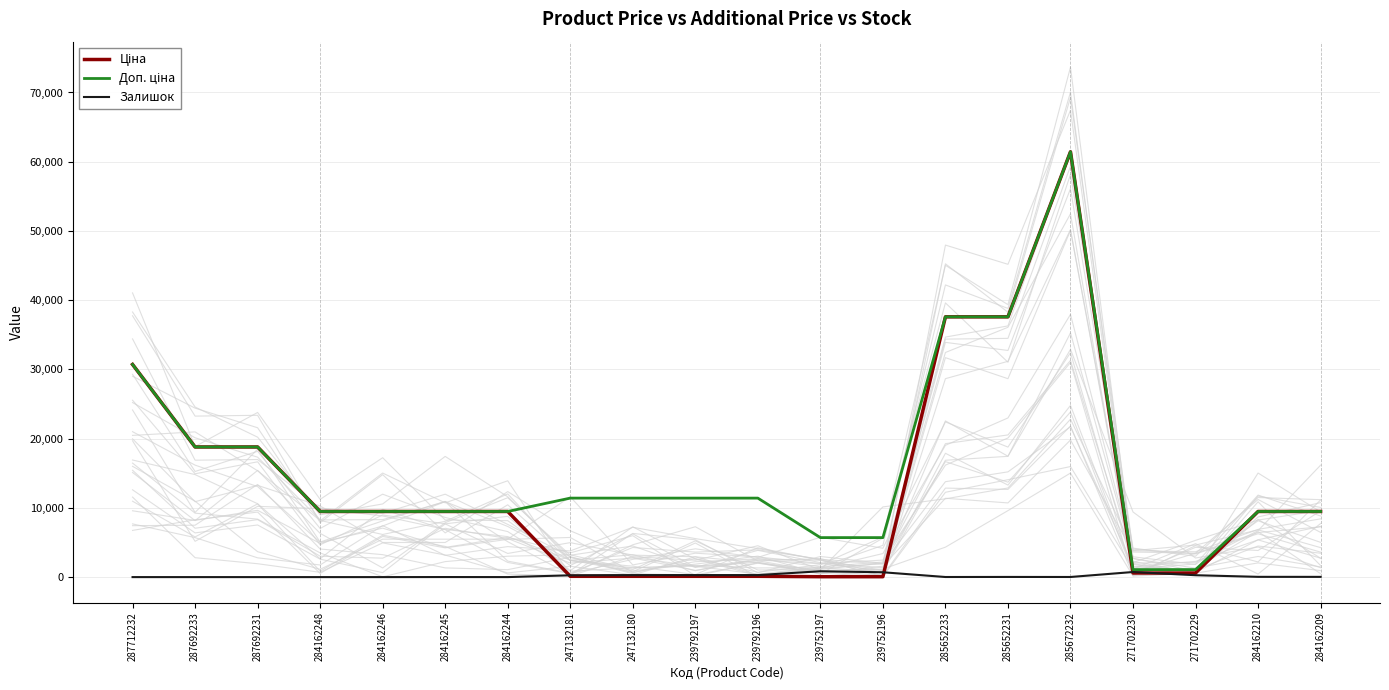

Reading left to right, what are all the values shown in this chart?

Ціна: 30717.1	18796.8	18796.8	9480.1	9480.1	9480.1	9480.1	114.1	114.1	114.1	114.1	57.0	57.0	37593.6	37593.6	61434.3	589.9	589.9	9480.1	9480.1
Доп. ціна: 30717.1	18796.8	18796.8	9480.1	9480.1	9480.1	9480.1	11410.0	11410.0	11410.0	11410.0	5705.0	5705.0	37593.6	37593.6	61434.3	1081.7	1081.7	9480.1	9480.1
Залишок: 0.0	0.0	0.0	0.0	0.0	8.0	2.0	260.0	288.0	289.0	290.0	845.0	698.0	13.0	23.0	16.0	735.0	272.0	37.0	33.0